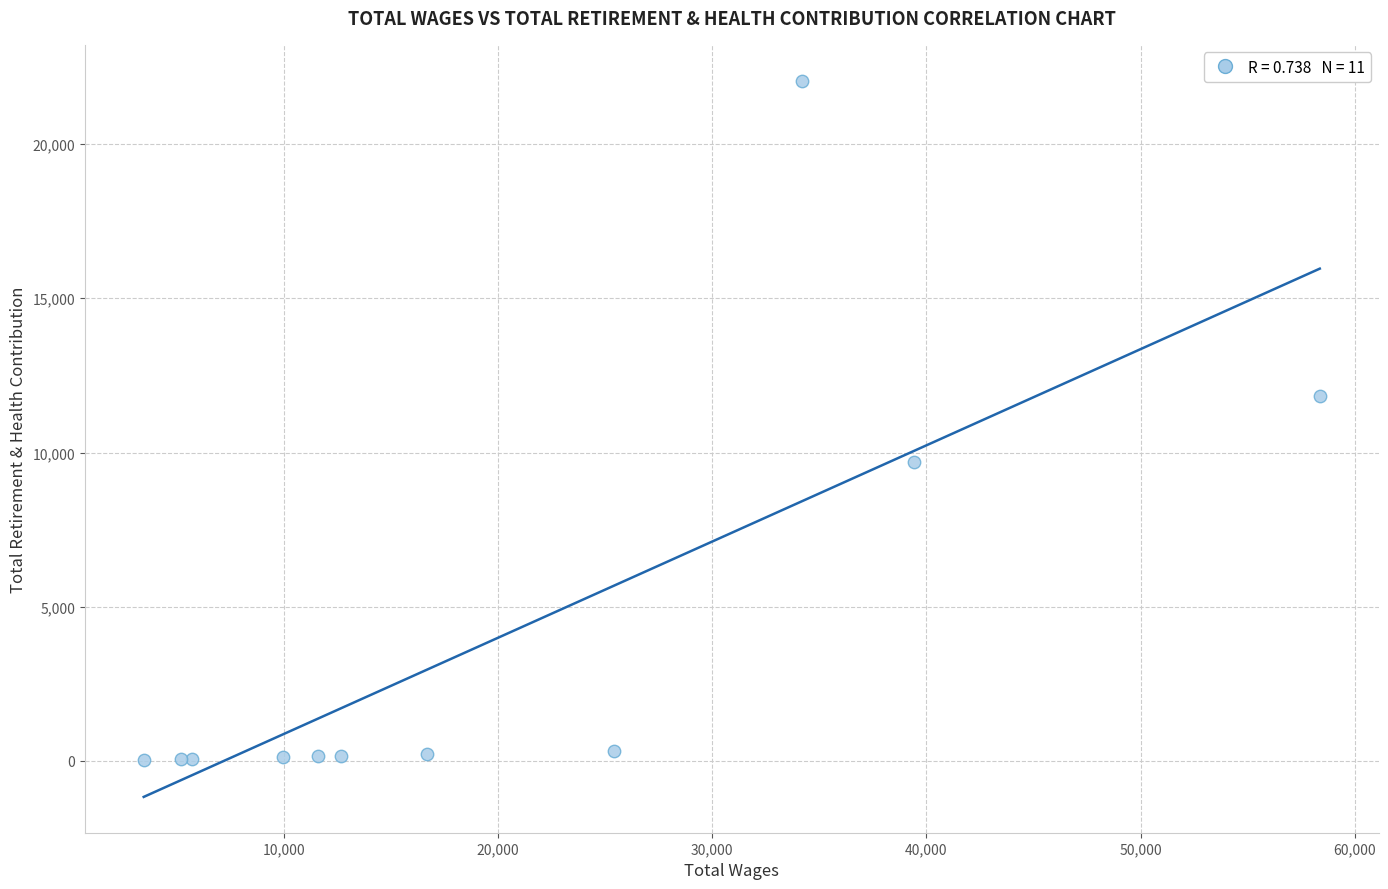

What Y value in the scatter plot is closest to 11050?

11844